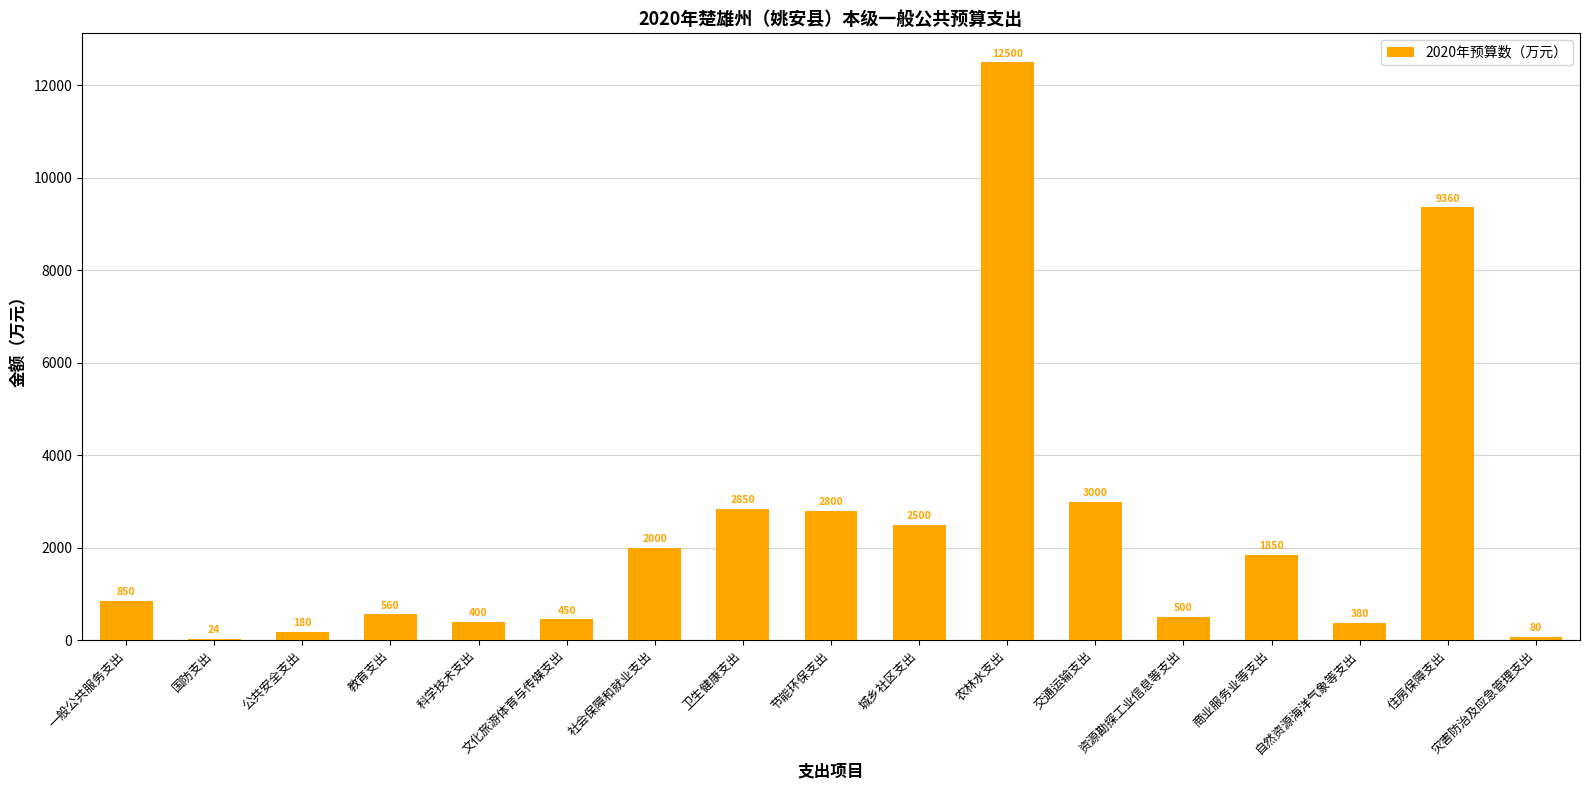

Between 灾害防治及应急管理支出 and 节能环保支出, which is larger?

节能环保支出